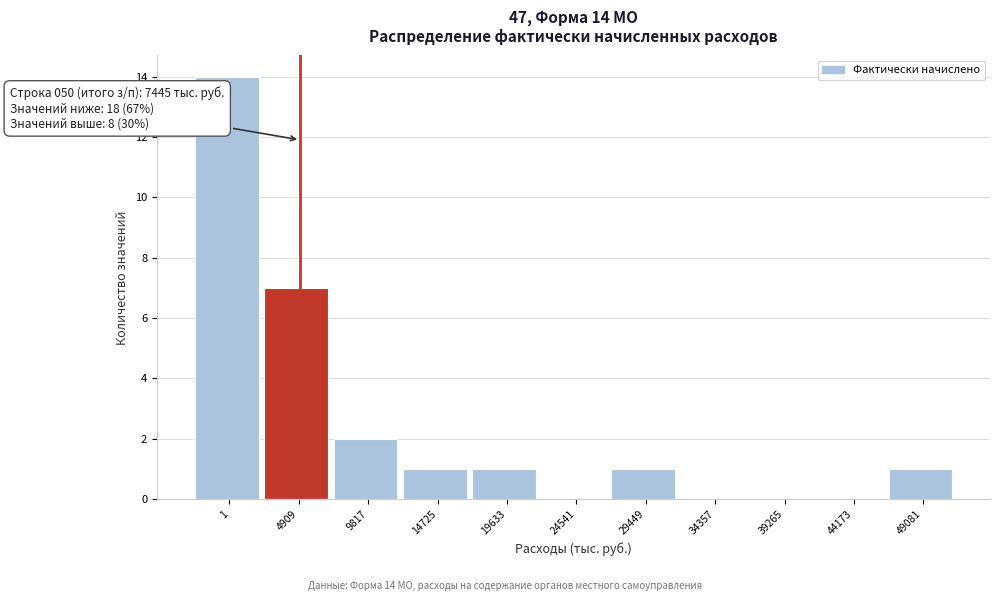

Reading right to left, transcribe all the data shown in this chart.

49081=1	44173=0	39265=0	34357=0	29449=1	24541=0	19633=1	14725=1	9817=2	4909=7	1=14